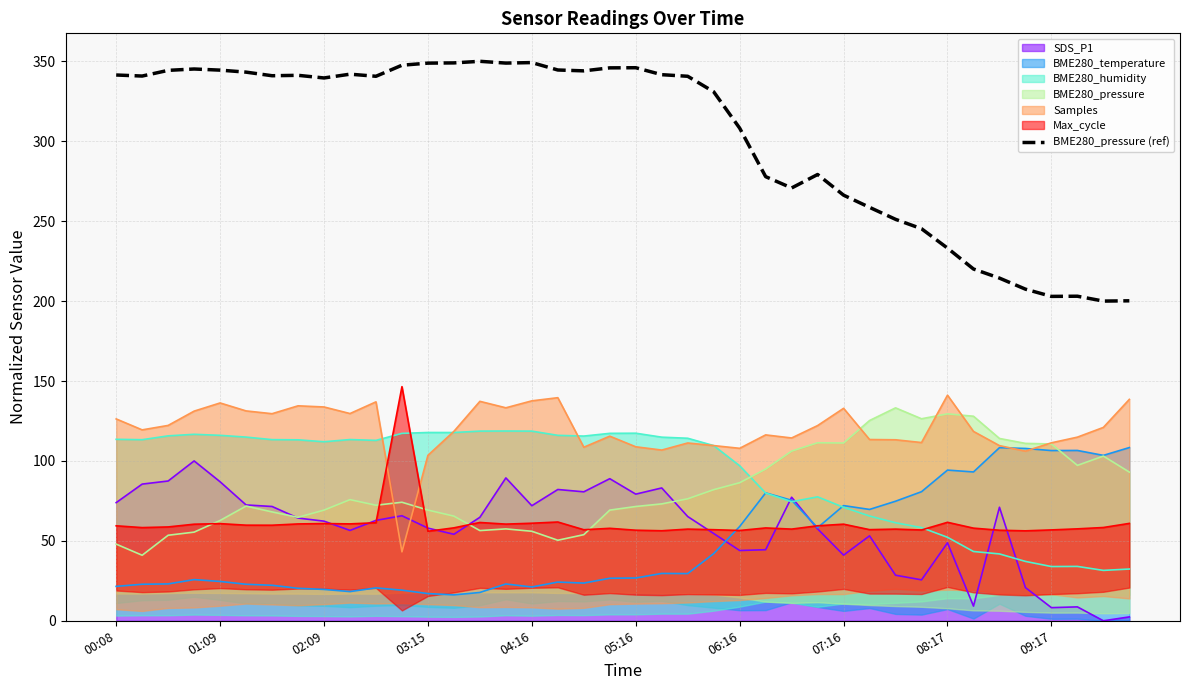

What is the greatest value displayed?

350.0